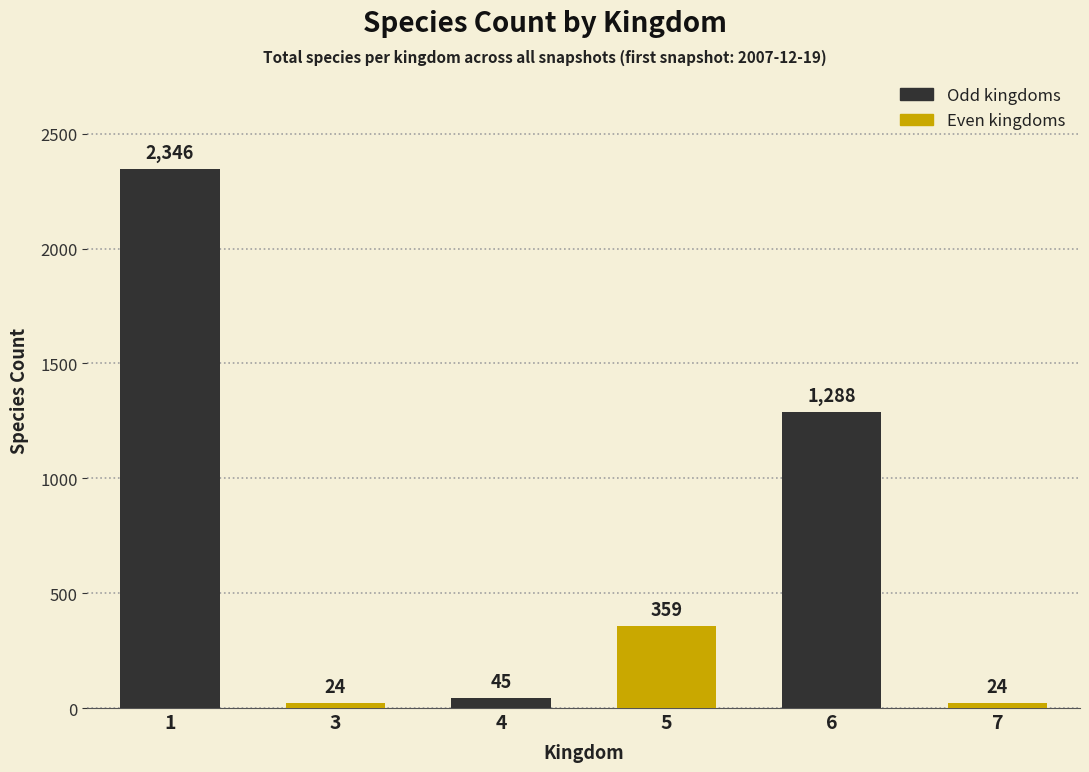

What is the change in value from 5 to 7?

-335